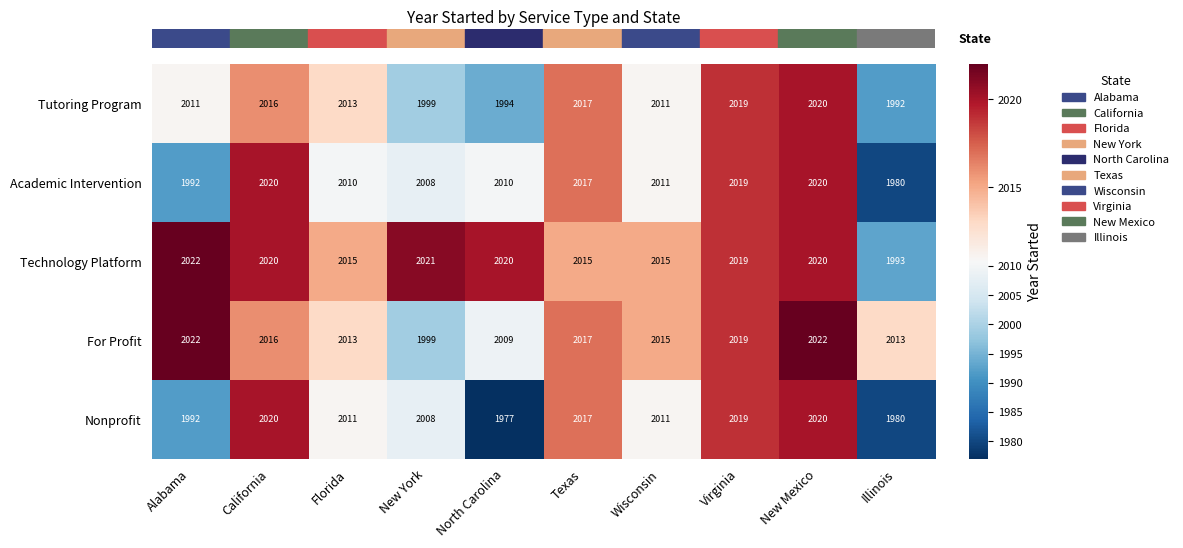

True or false: Nonprofit has a value of 2020 at California.

True